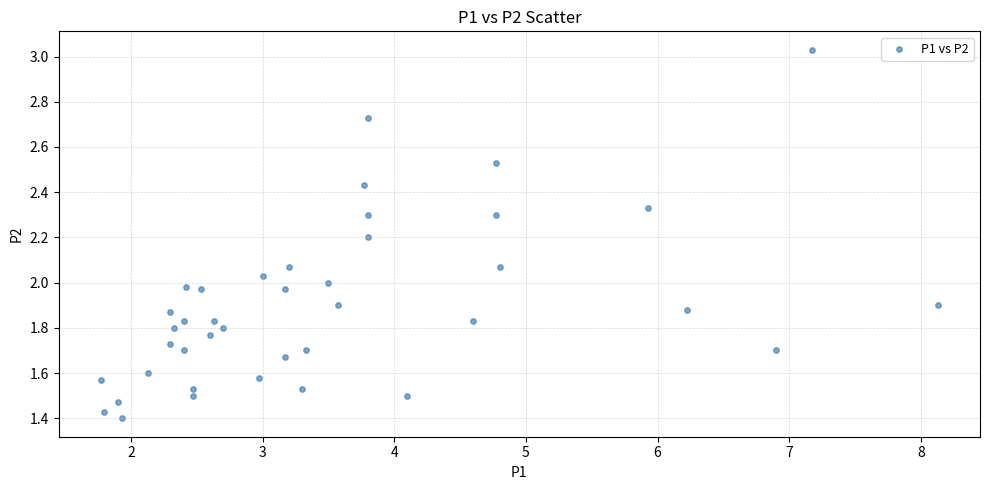

What is the range of X values (max minus min)?

6.4